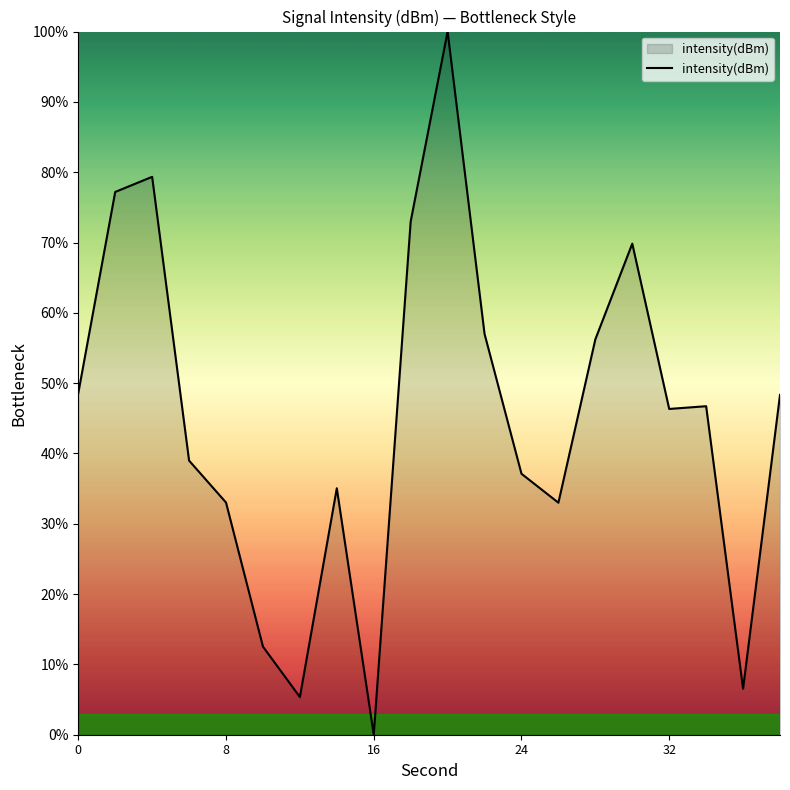

Does the chart have visible grid lines?

No